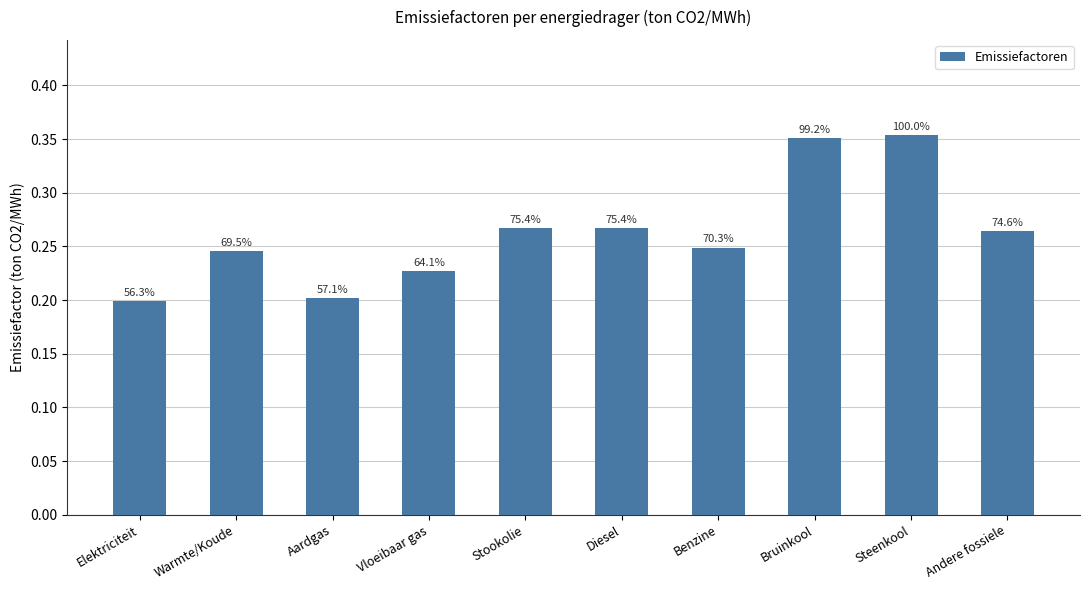

What position from the right is Elektriciteit?

10